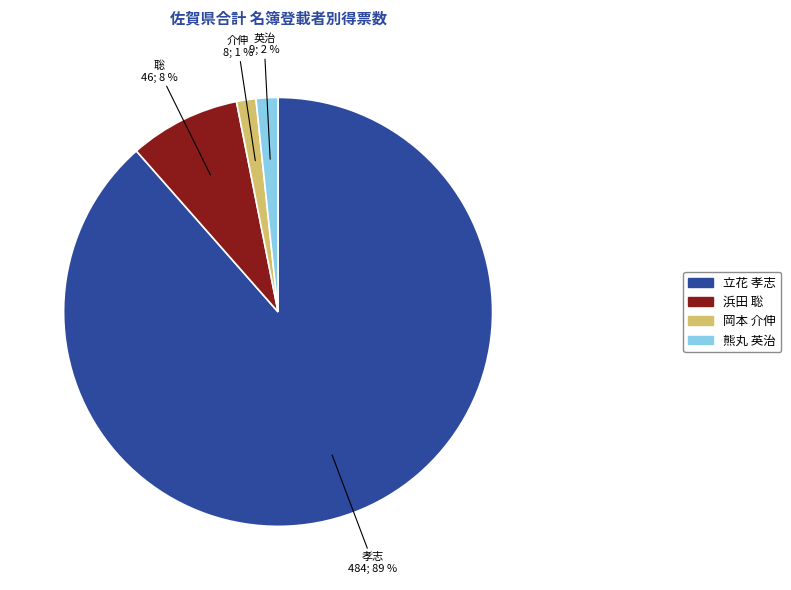

To the nearest percent, what is the average slice percentage?

25%